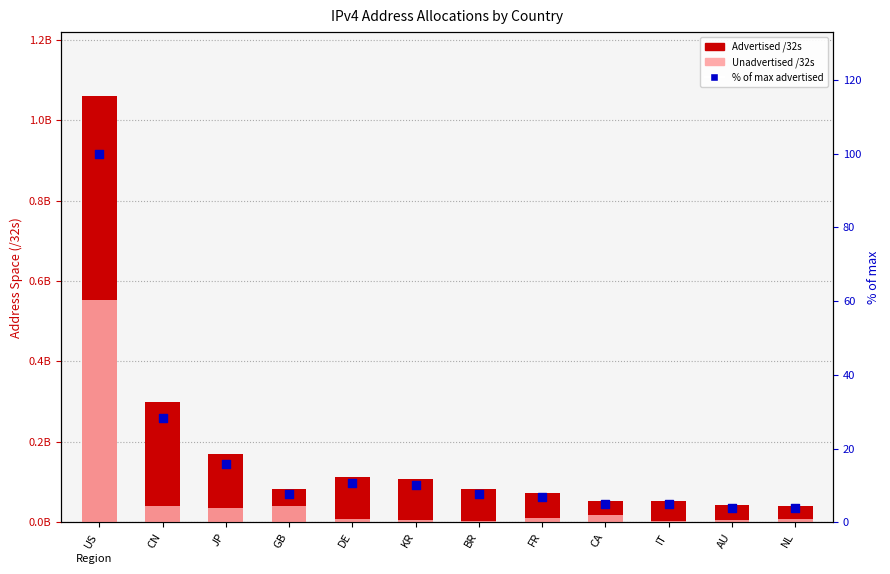

What are all the series names shown in the legend?

Advertised /32s, Unadvertised /32s, % of max advertised